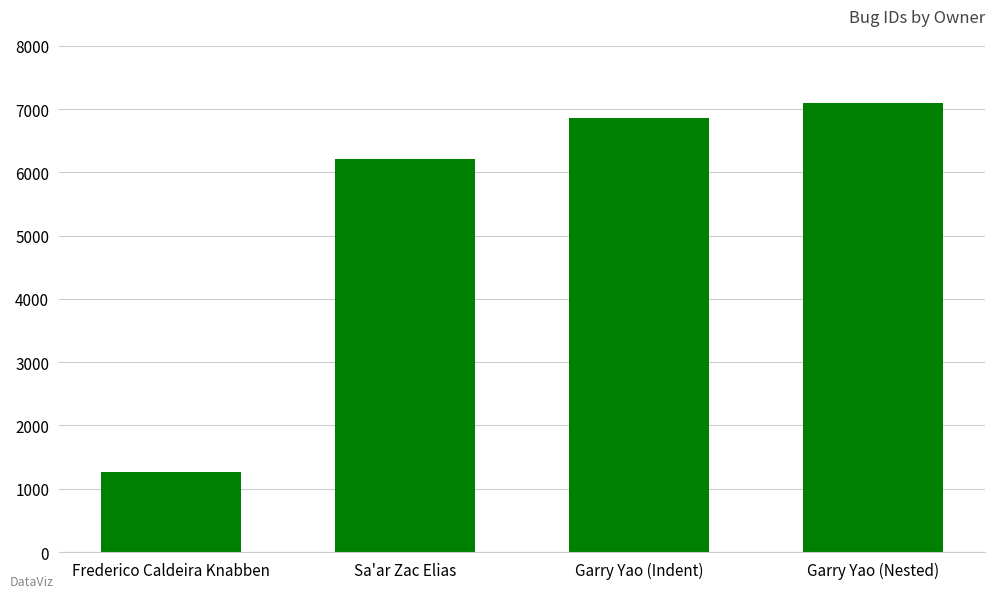

What is the difference between the second highest and minimum values?

5589